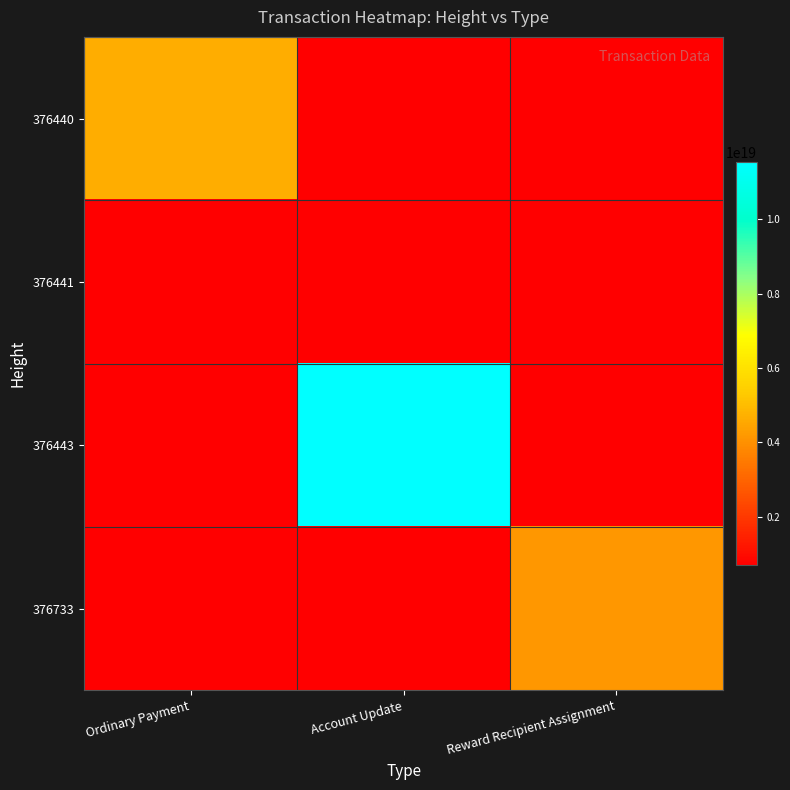

What is the spread (max minus min) of values at Ordinary Payment?

4654429878755376128